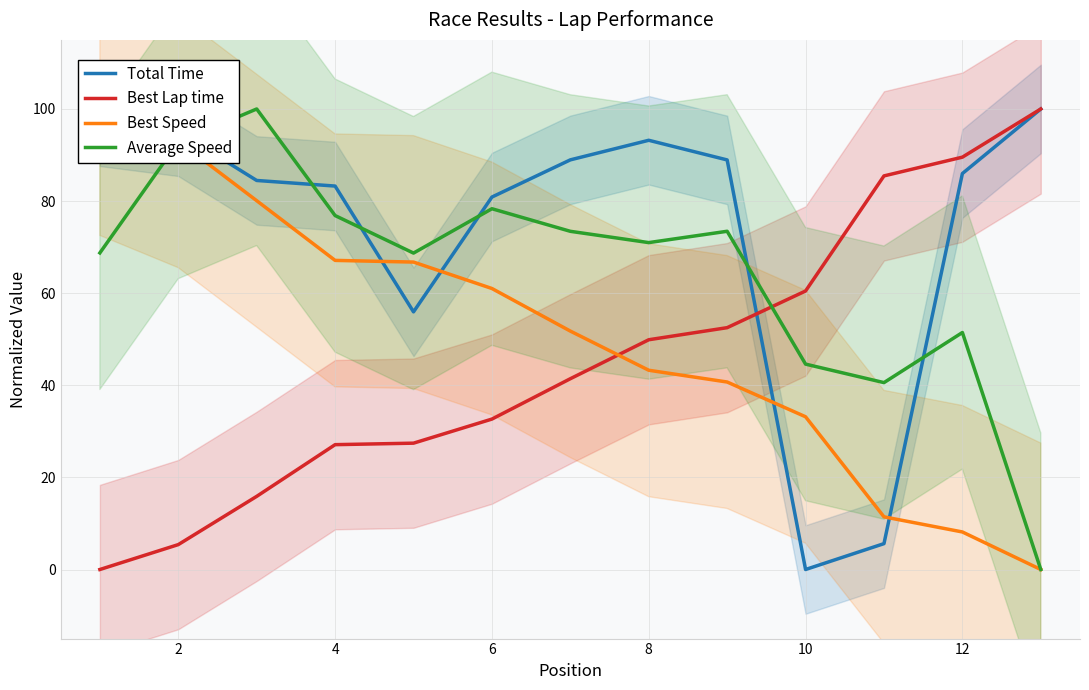

How many intersections are there between Average Speed and Best Lap time?

1